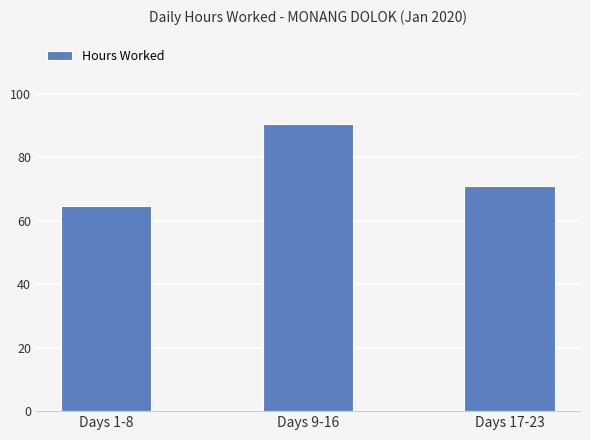

Reading left to right, list all the values displayed in this chart.

Days 1-8=64.7	Days 9-16=90.4	Days 17-23=70.9